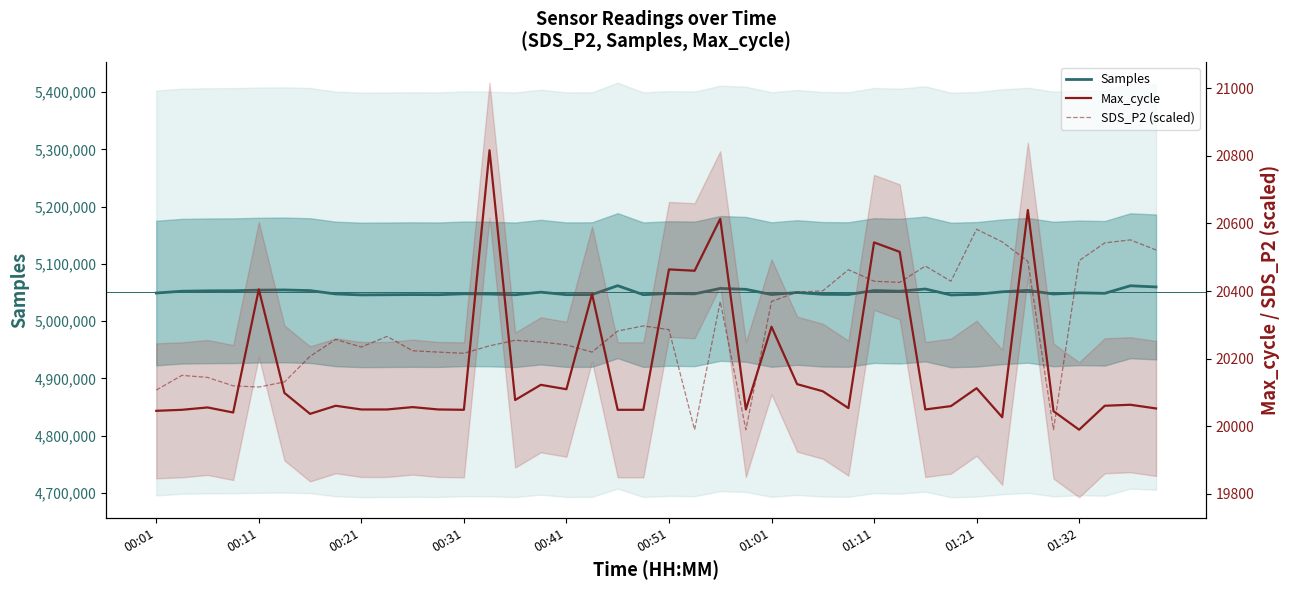

True or false: Samples and Max_cycle cross at least once.

False